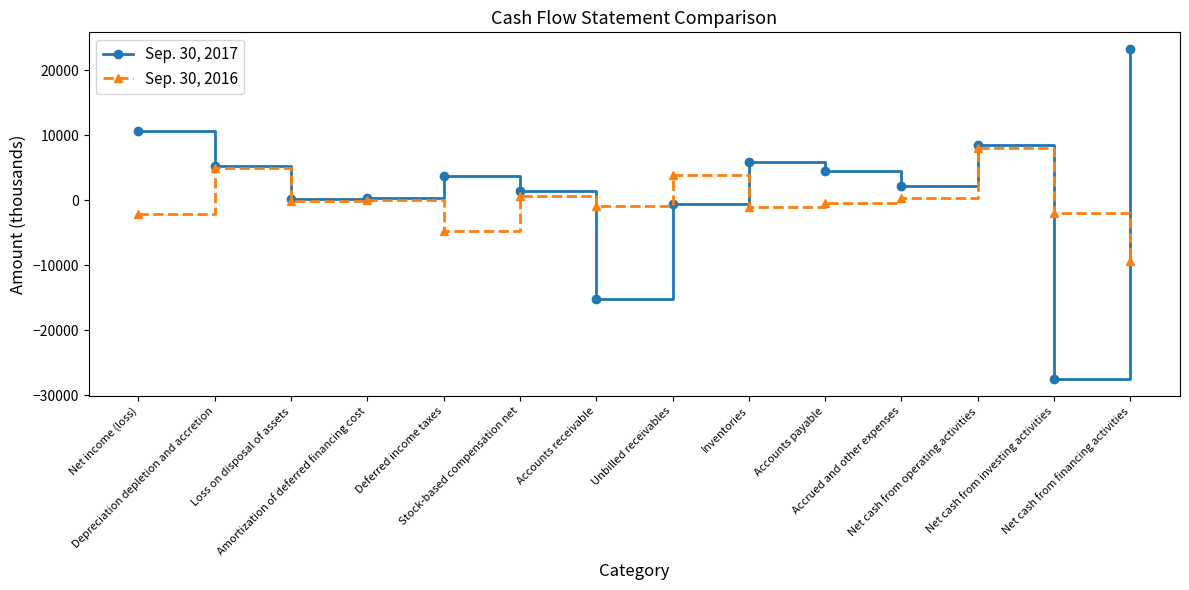

The value of Sep. 30, 2017 at Net cash from investing activities is -42145. True or false?

False